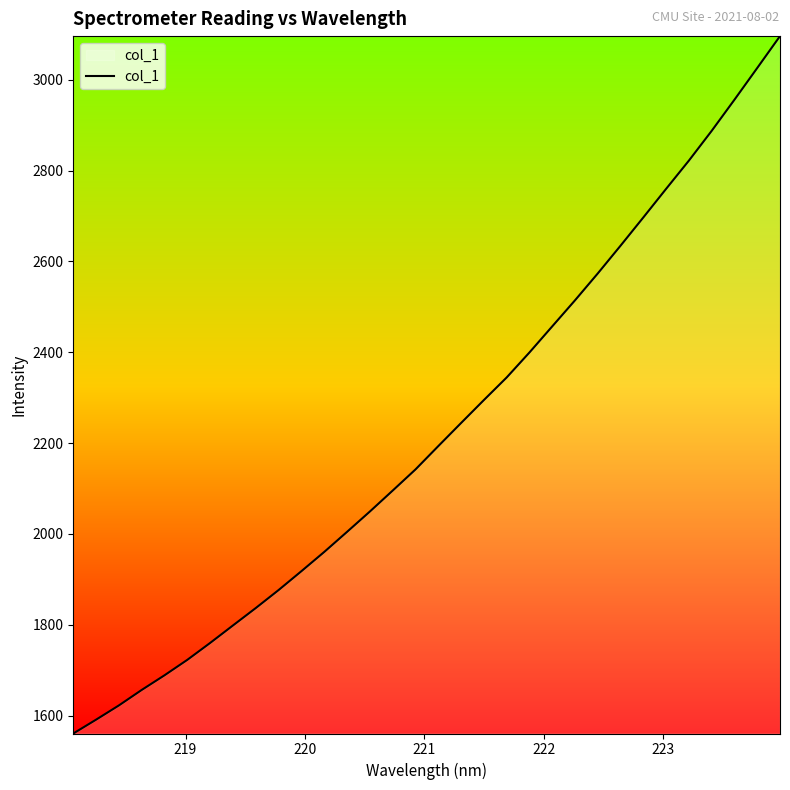

What is the difference between the maximum and minimum values?

1535.7